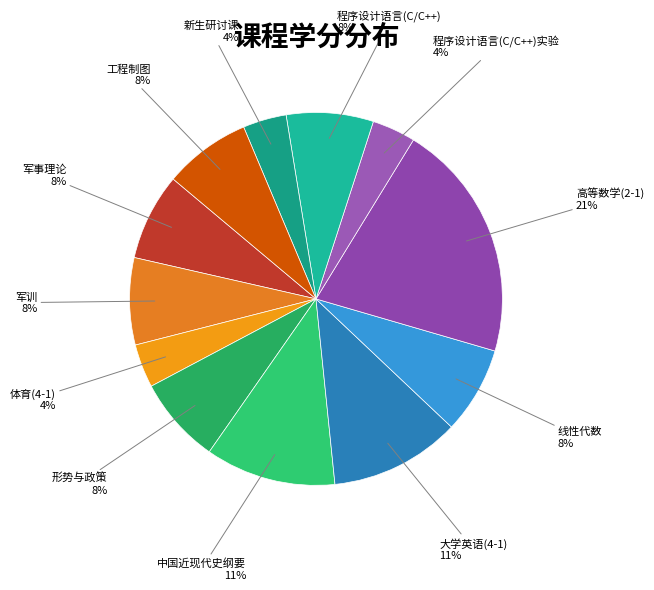

How many slices are in this pie chart?

12